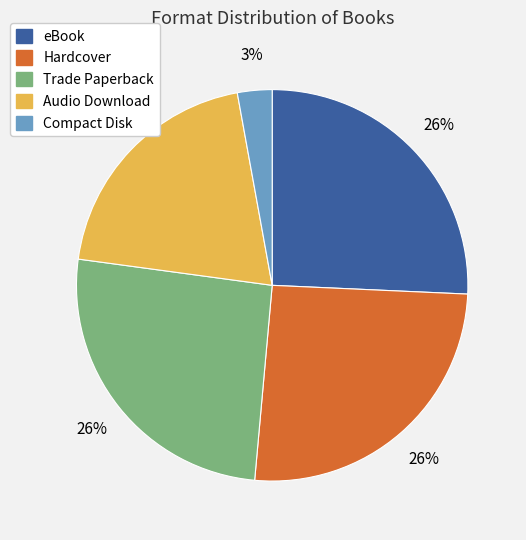

Which category has the smallest portion of the pie?

Compact Disk